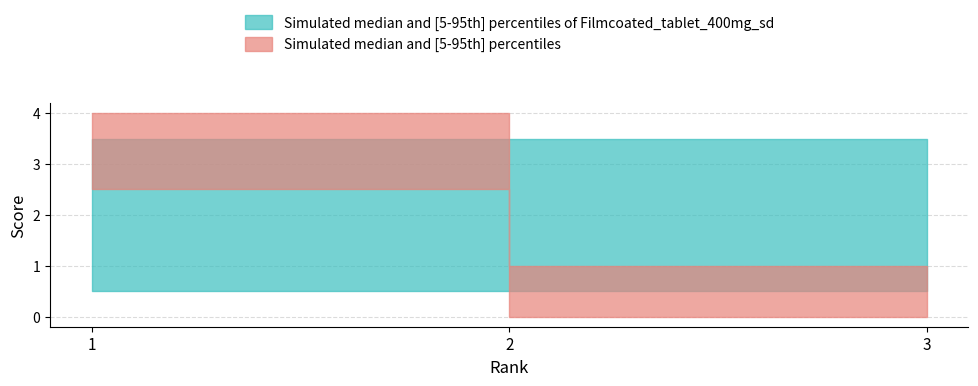

The value at 3 is 2. True or false?

False